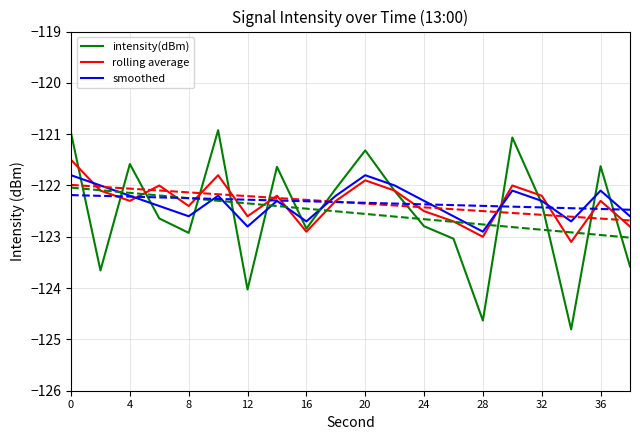

After their last crossing, which series has the higher values: rolling average or smoothed?

smoothed